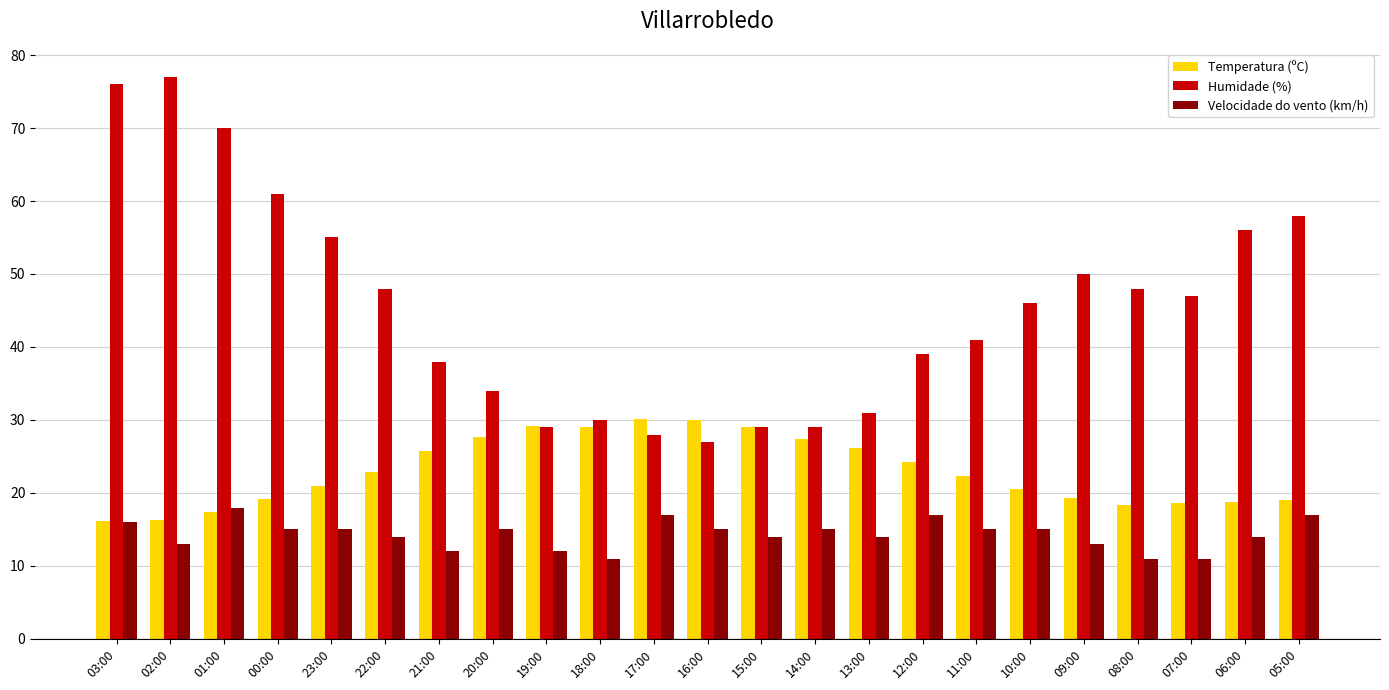

What is the difference between the second highest and second lowest values in the Temperatura (ºC) series?

13.7